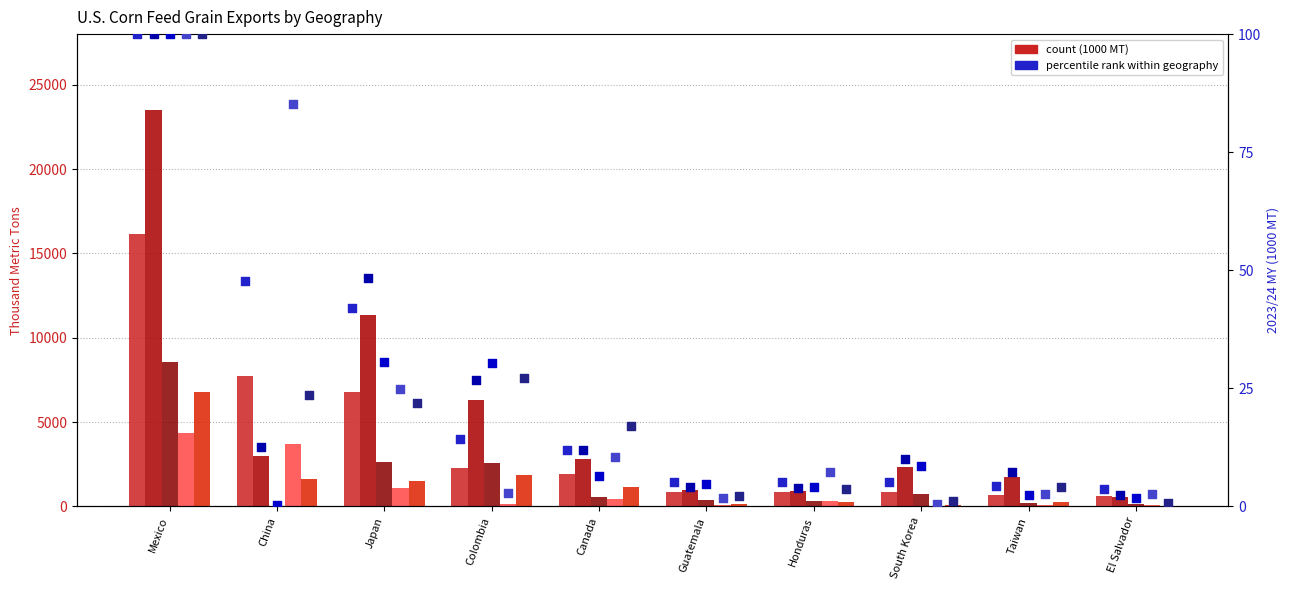

Is the value of Corn 2022/23 MY at Japan greater than the value of Corn 2023/24 Sep-Dec at Taiwan?

Yes